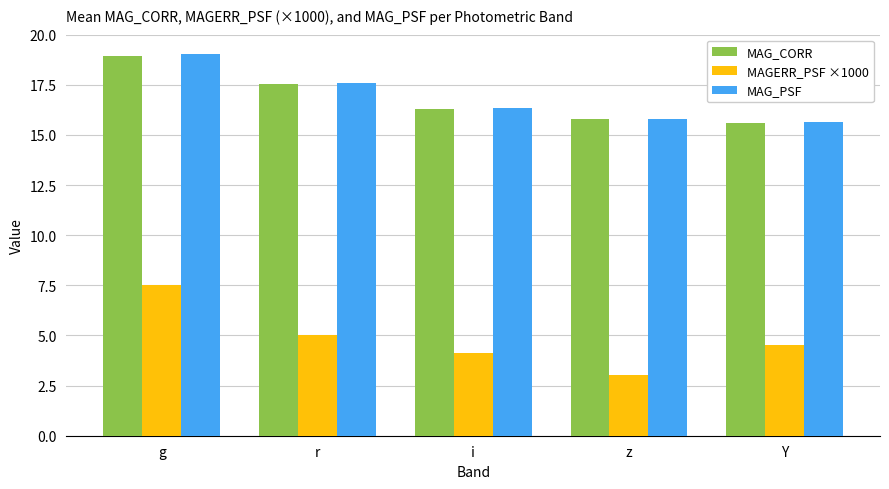

What is the highest value of the MAG_CORR series?

19.0